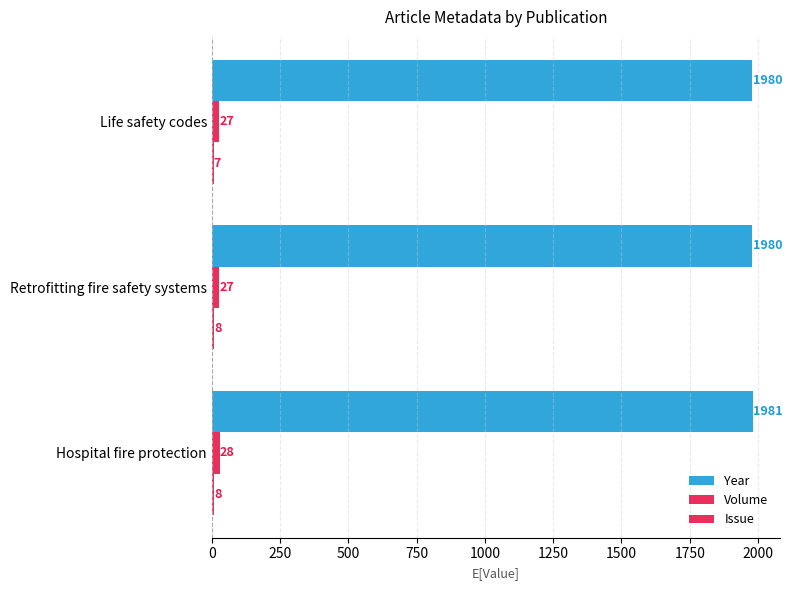

How many values in the Volume series exceed 27?

1